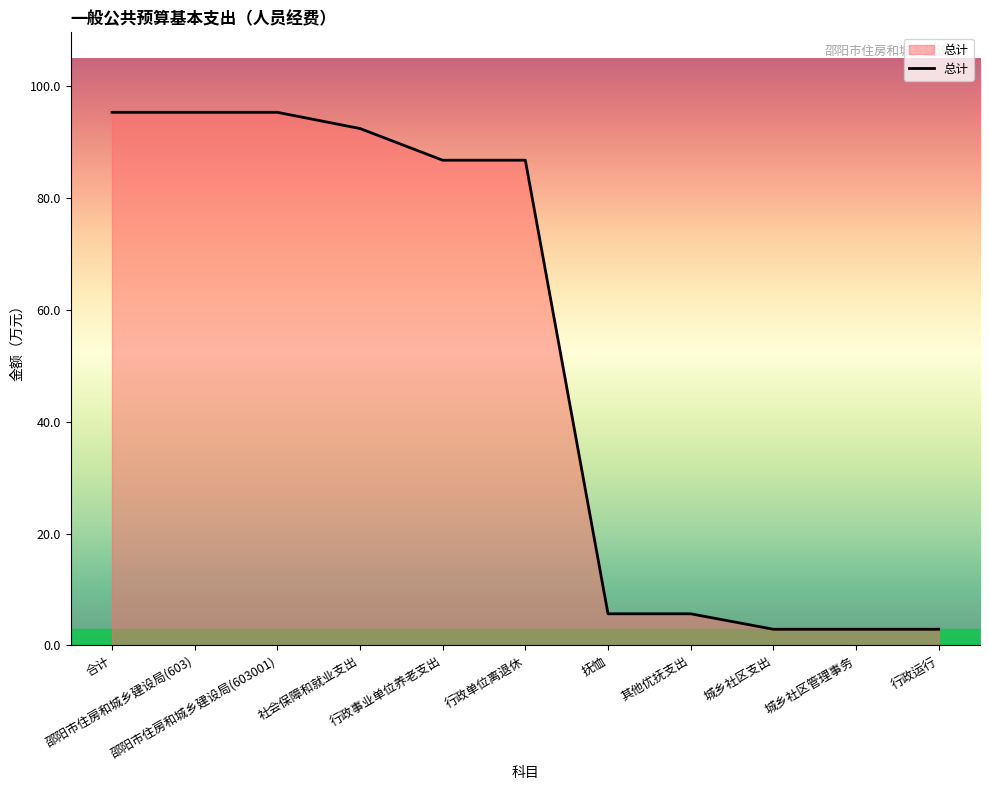

What is the maximum value shown in the chart?

95.4